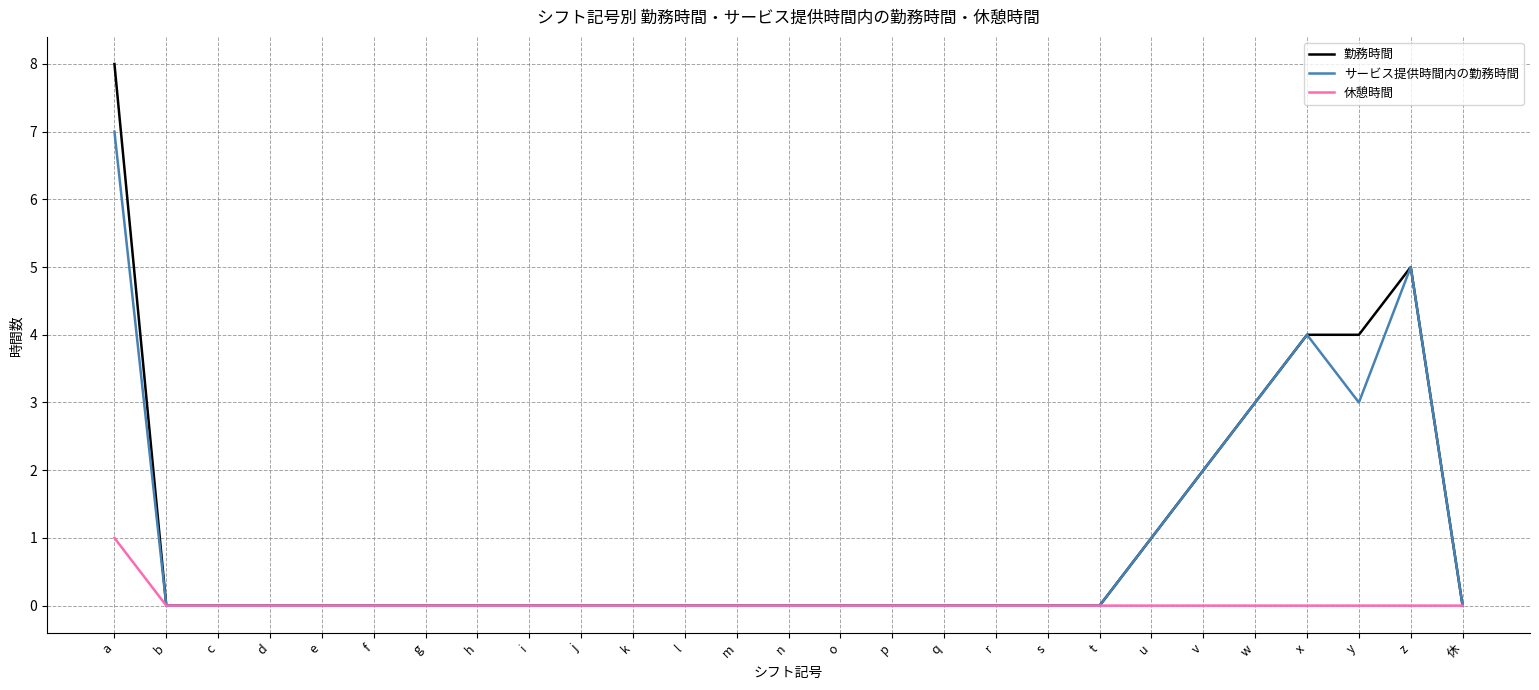

Does the chart have visible grid lines?

Yes